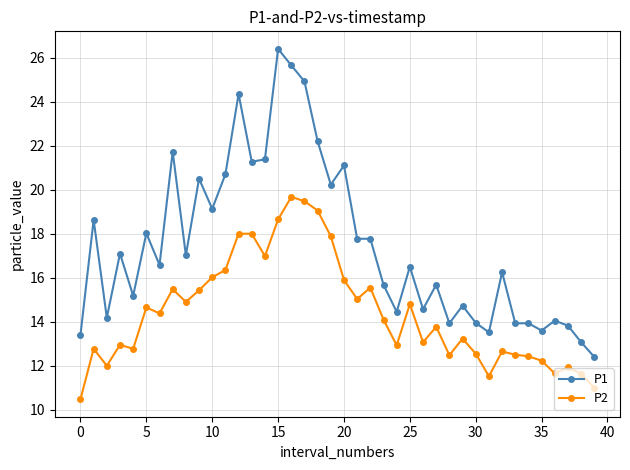

True or false: P1 and P2 cross at least once.

False